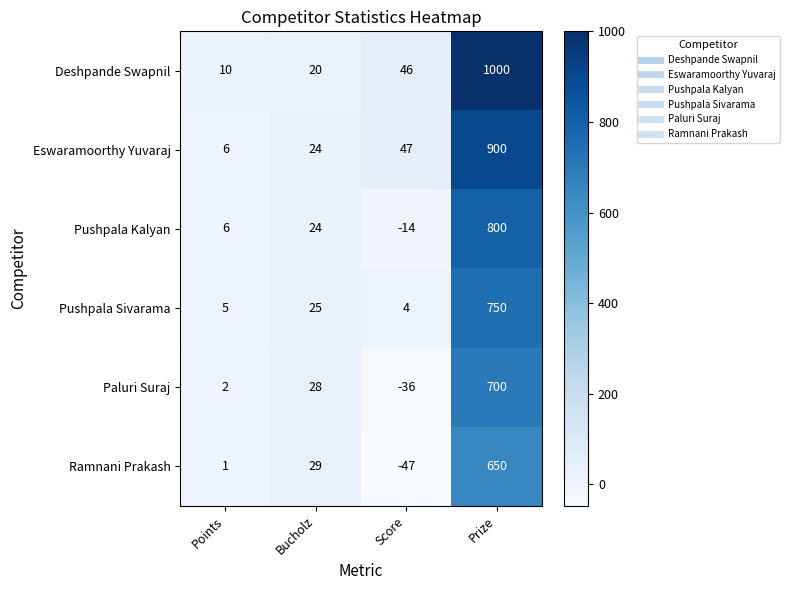

Which series changed the most between Score and Prize?

Deshpande Swapnil